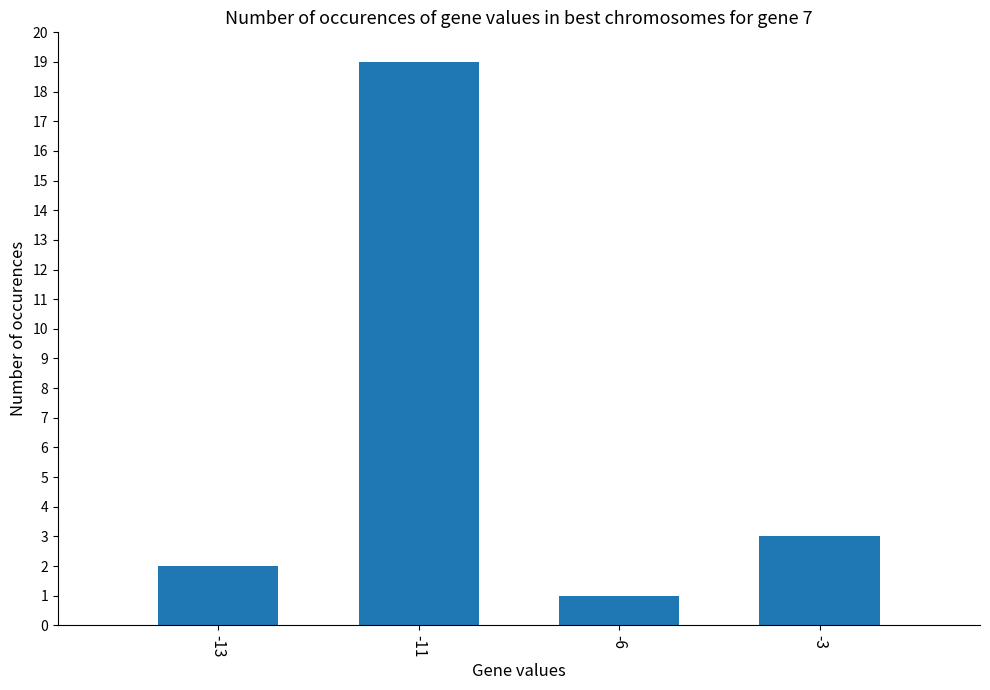

How many bars are there in total?

4